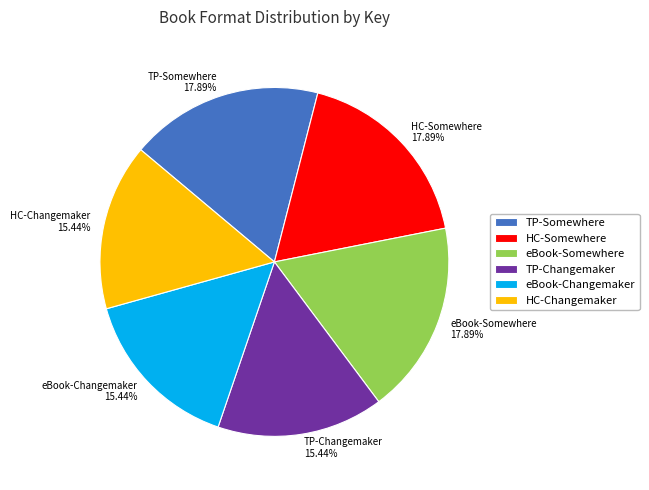

Is there any slice that represents more than half of the pie?

No